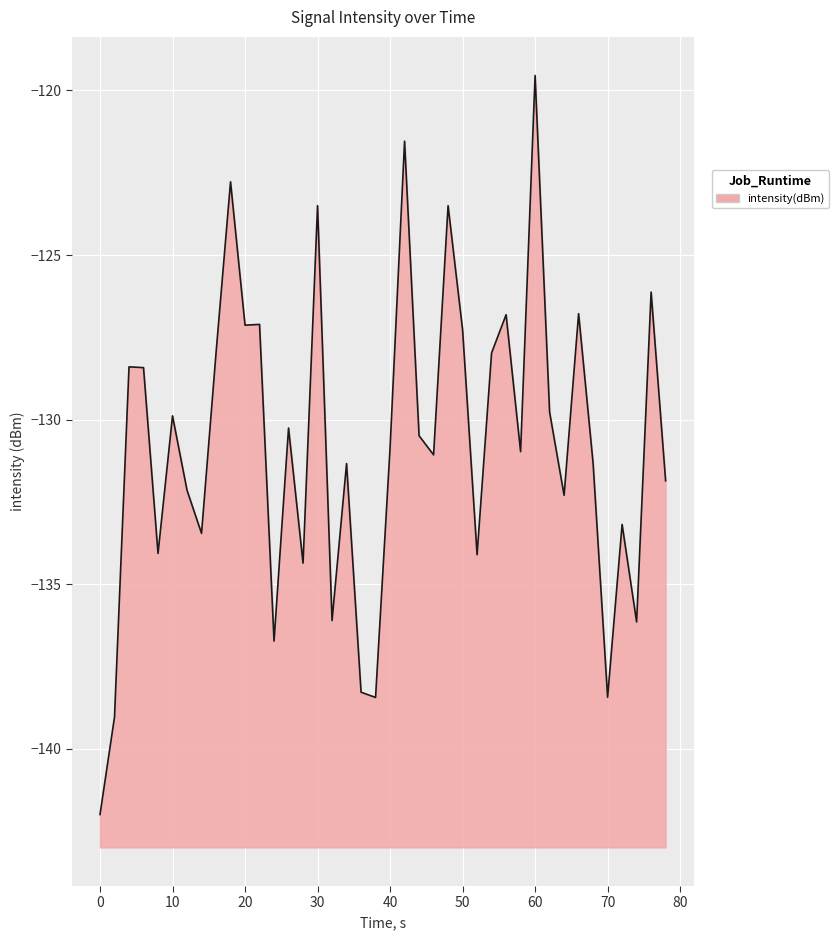

At which category does the chart reach its minimum across all series?

0